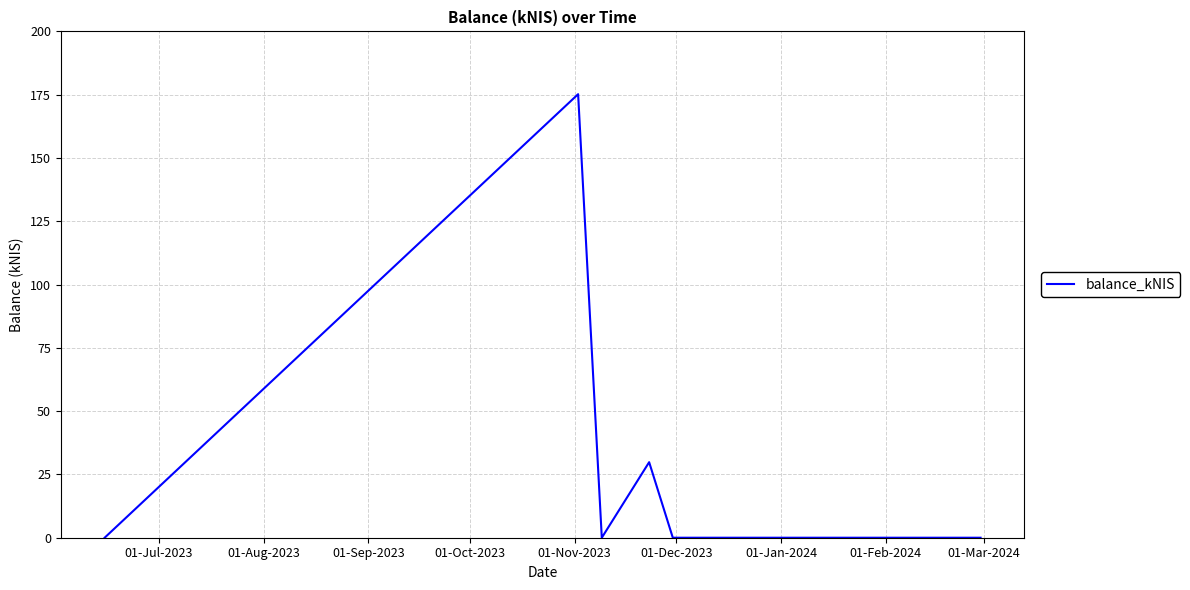

What is the maximum value shown in the chart?

175.2